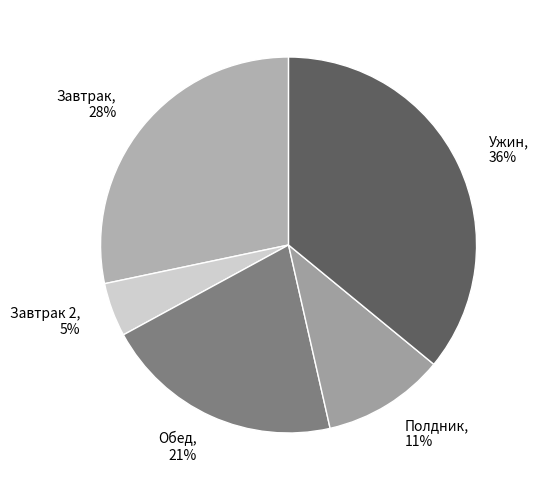

To the nearest percent, what is the average slice percentage?

20%